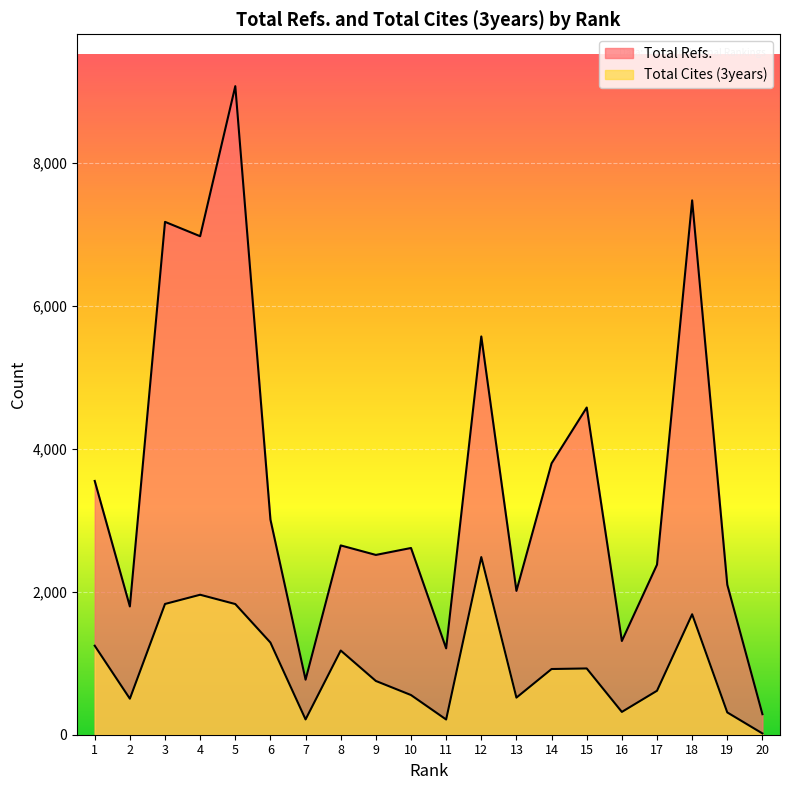

Between 13 and 10, which is larger?

10